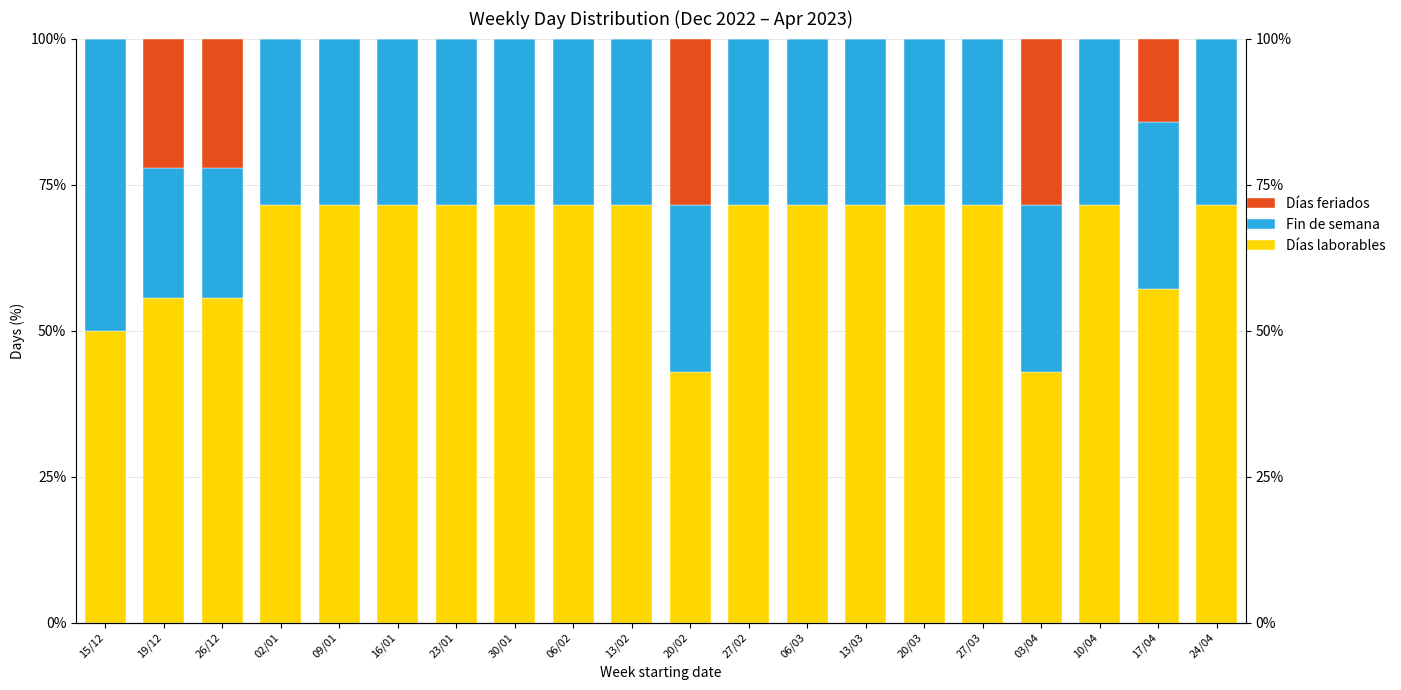

What is the lowest value of the Fin de semana series?

22.2